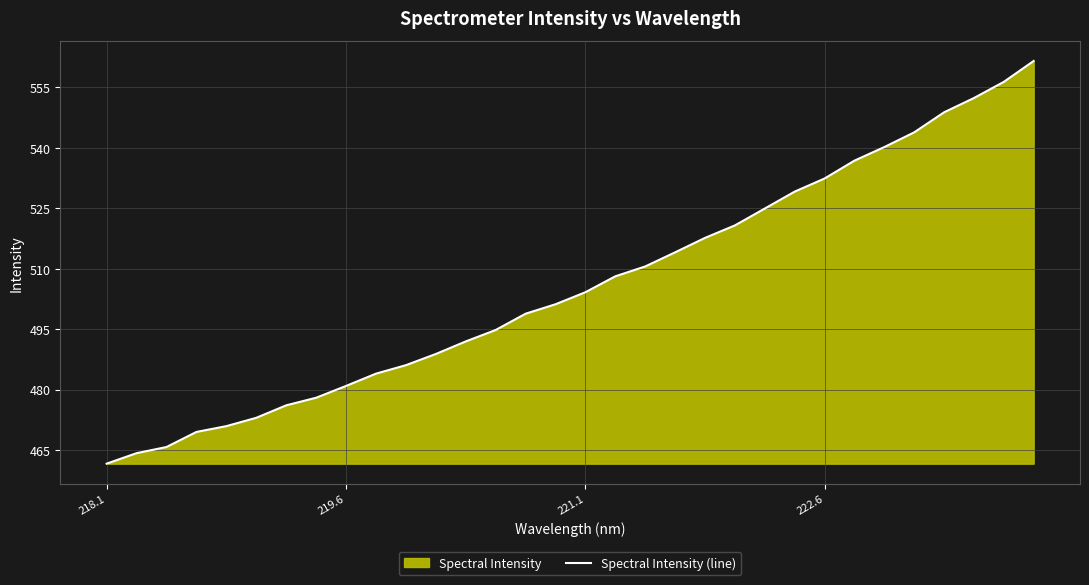

The chart shows a value of 757.1 at 222.6. True or false?

False